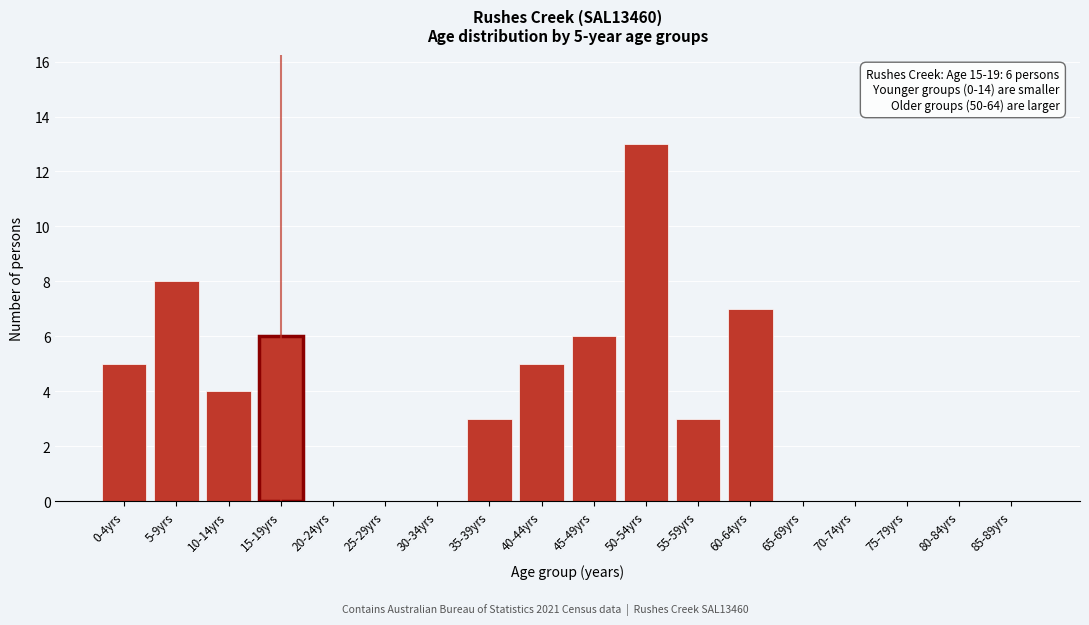

Reading right to left, transcribe all the data shown in this chart.

85-89yrs=0	80-84yrs=0	75-79yrs=0	70-74yrs=0	65-69yrs=0	60-64yrs=7	55-59yrs=3	50-54yrs=13	45-49yrs=6	40-44yrs=5	35-39yrs=3	30-34yrs=0	25-29yrs=0	20-24yrs=0	15-19yrs=6	10-14yrs=4	5-9yrs=8	0-4yrs=5